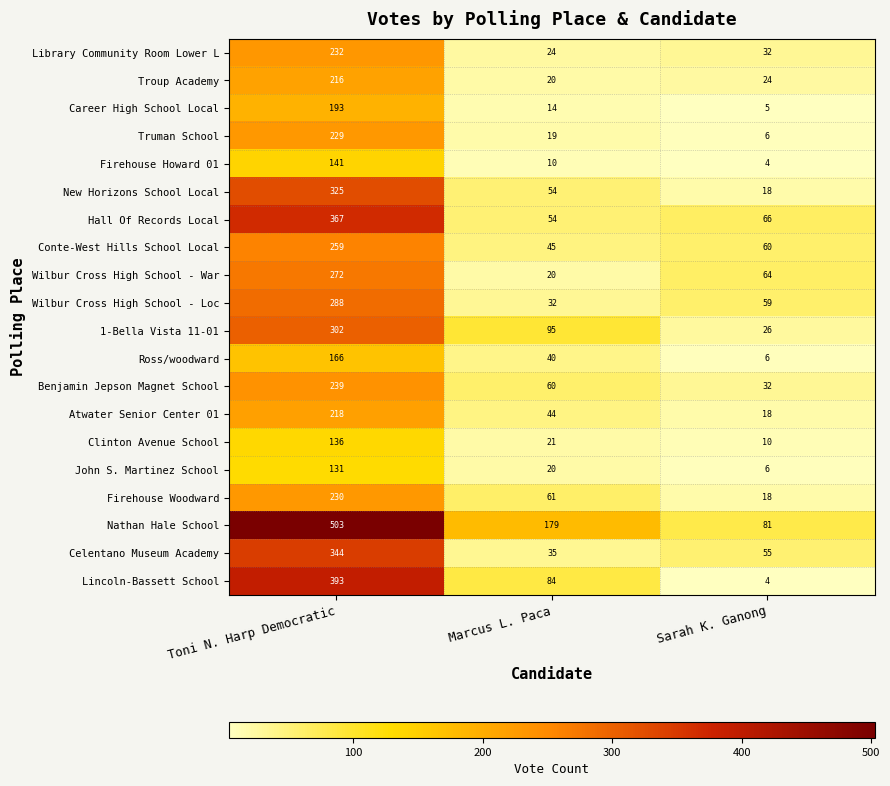

What is the sum of the Celentano Museum Academy values at Toni N. Harp Democratic and Sarah K. Ganong?

399